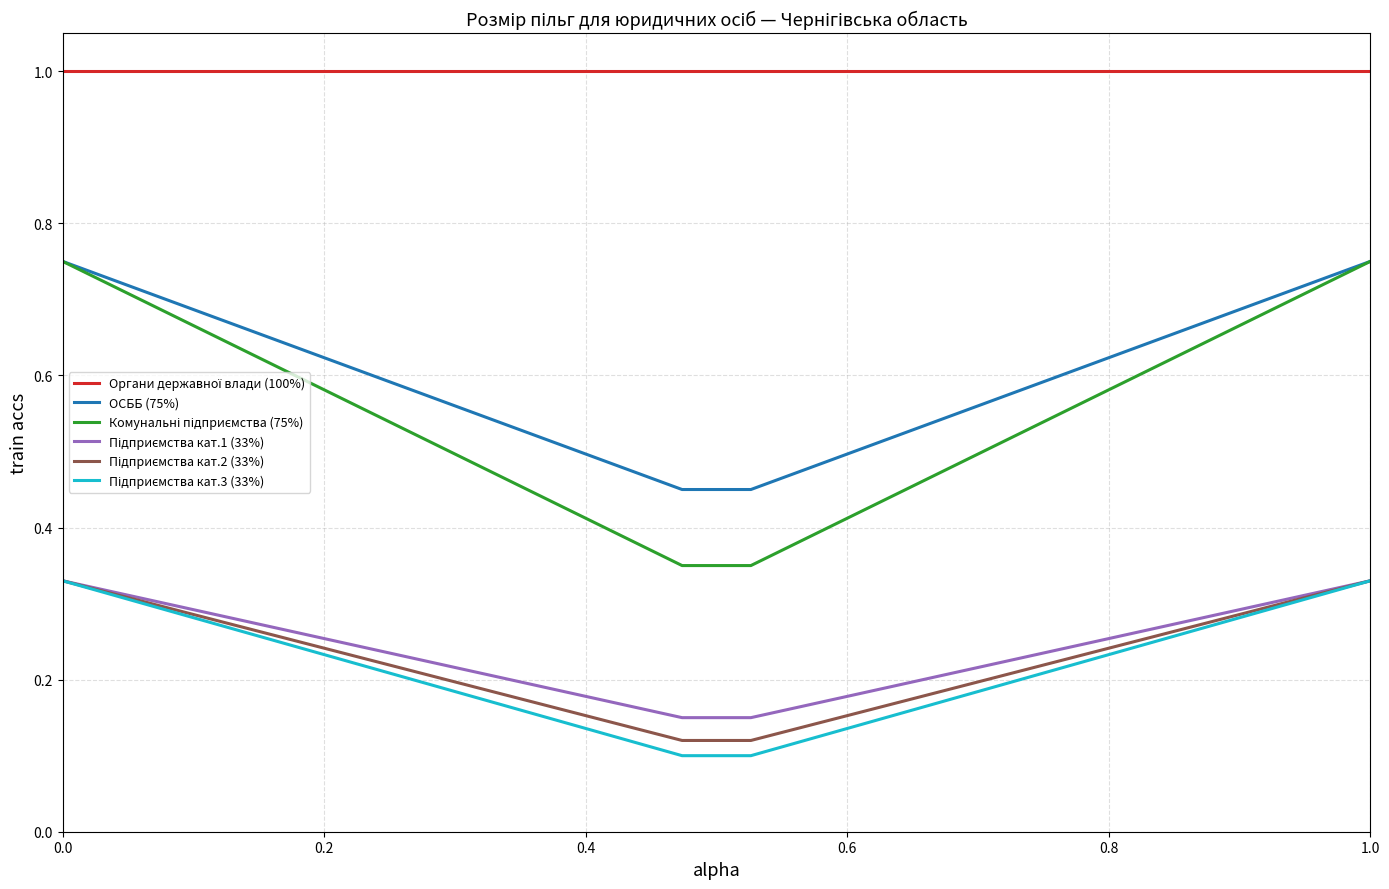

How many distinct data groups are displayed?

6